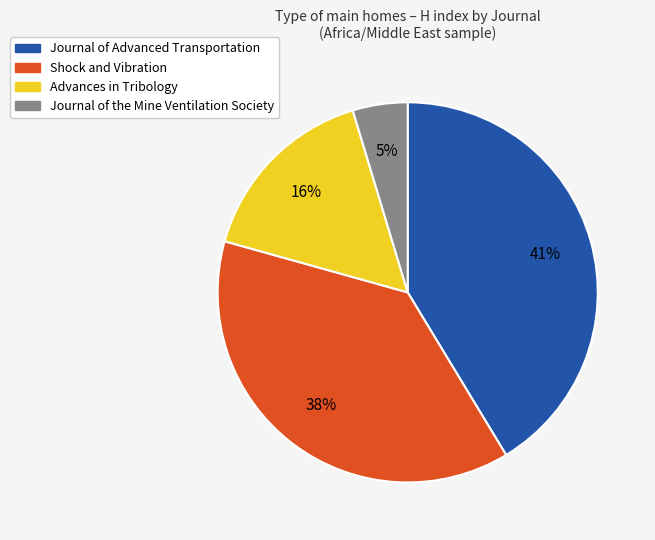

To the nearest percent, what is the average slice percentage?

25%